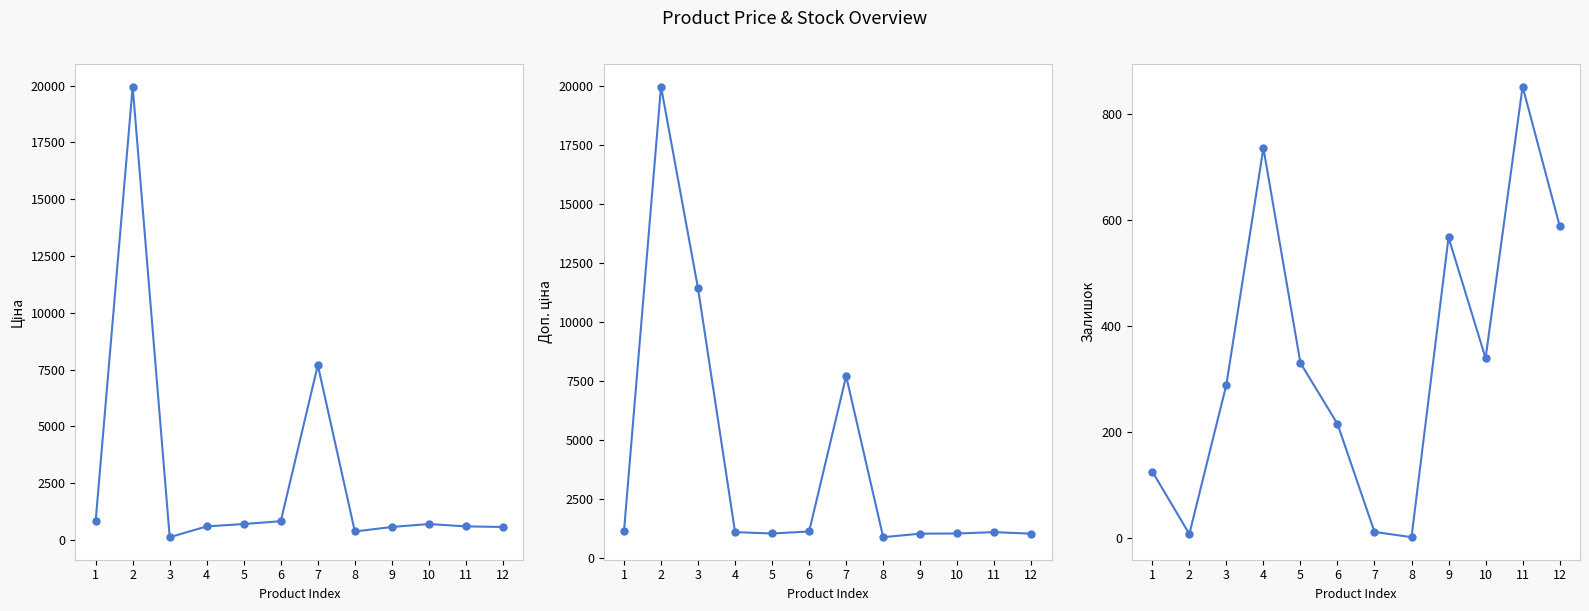

True or false: Залишок and Ціна intersect in this chart.

True